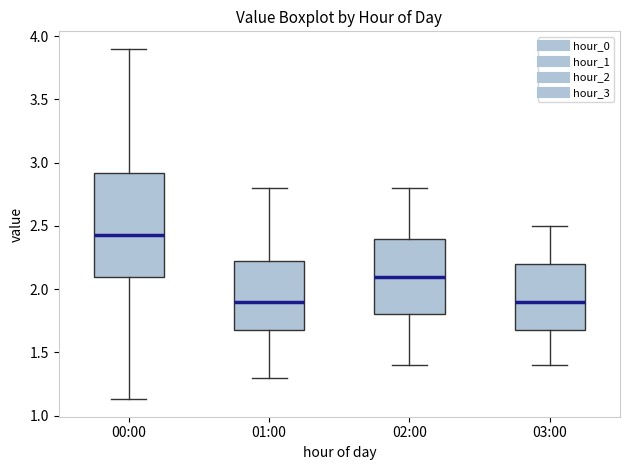

Comparing the boxes themselves (not the whiskers), which one is the tallest?

00:00